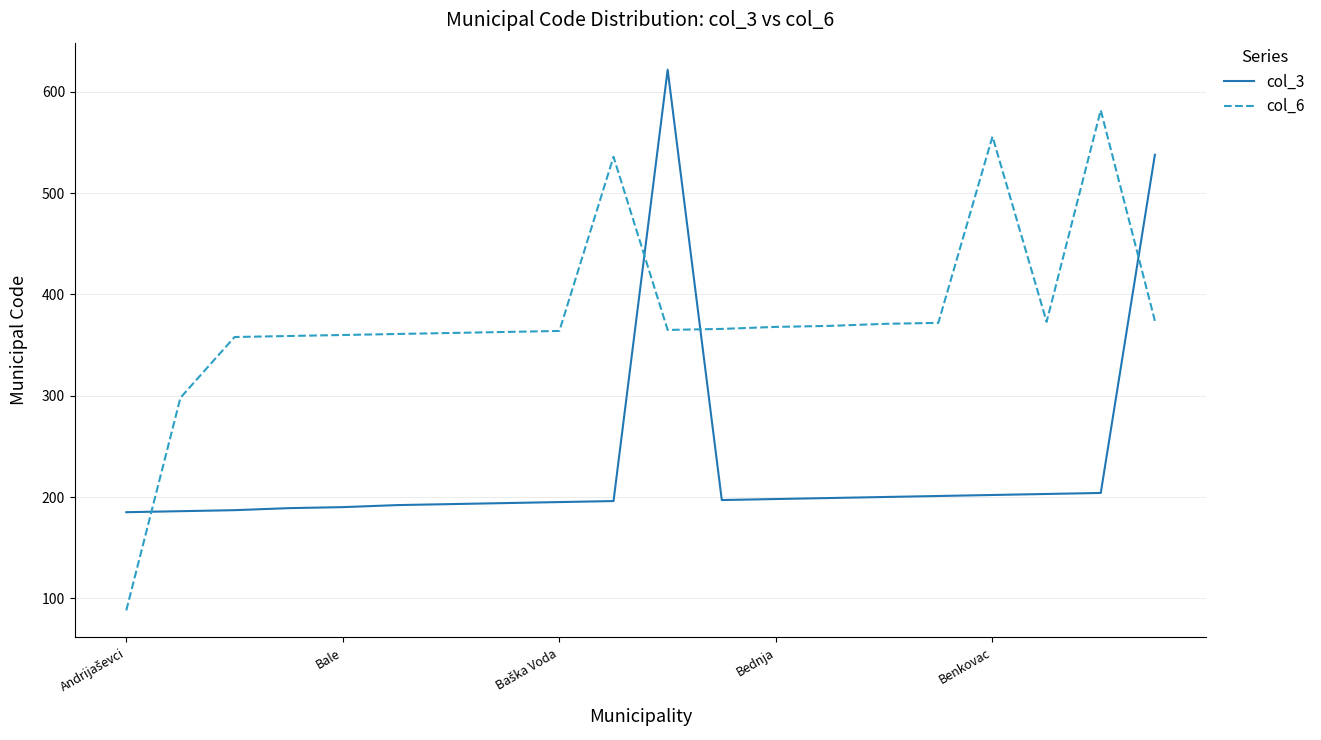

What is the highest value of the col_3 series?

622